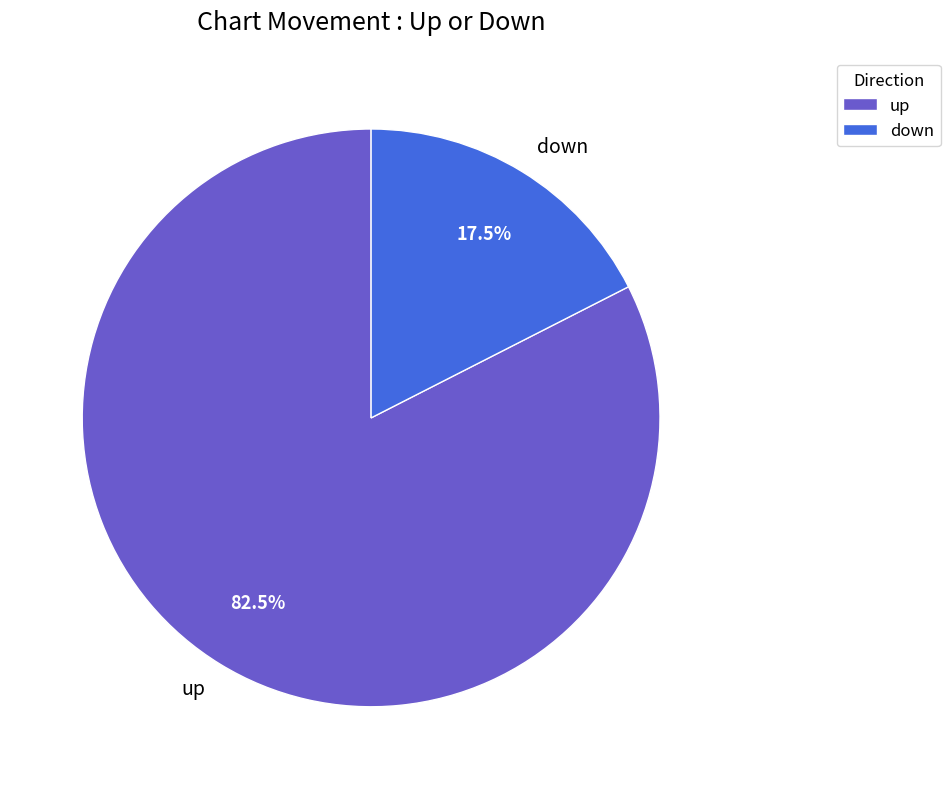

Does up account for over 50% of the chart?

Yes